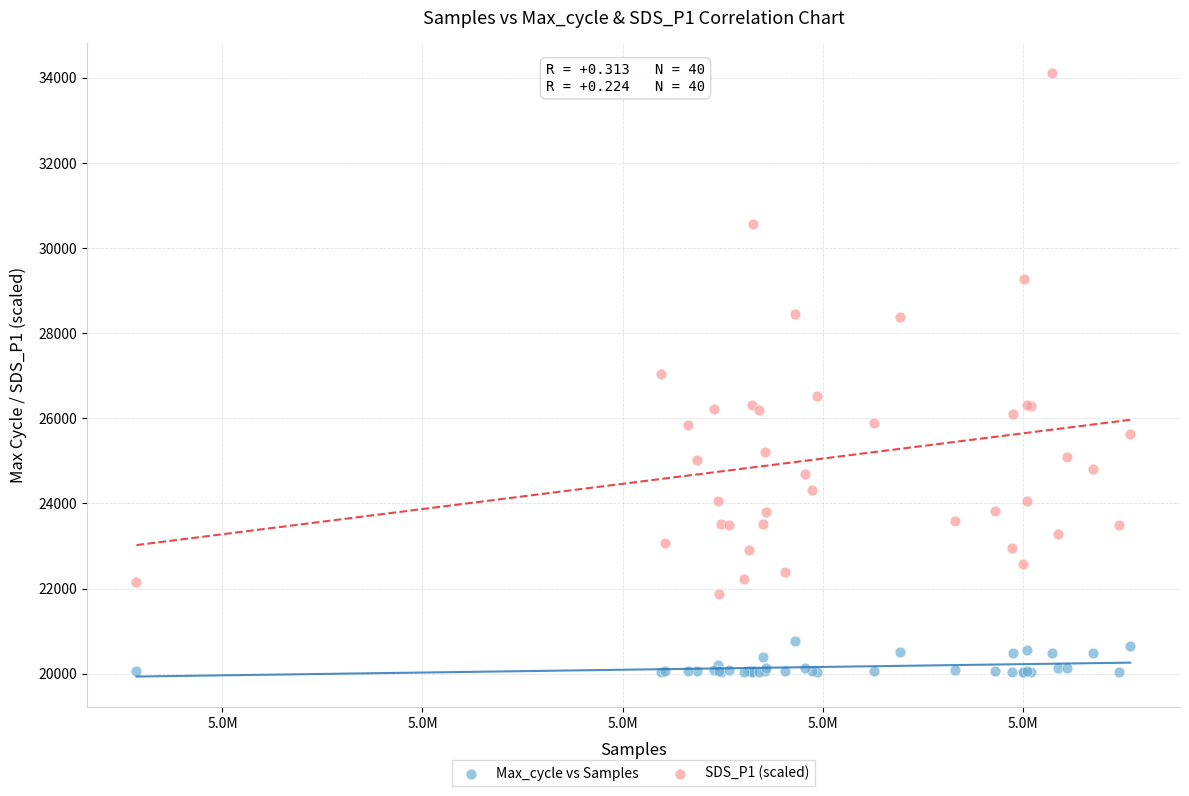

What is the X range (max minus min) for the scatter plot?

49677